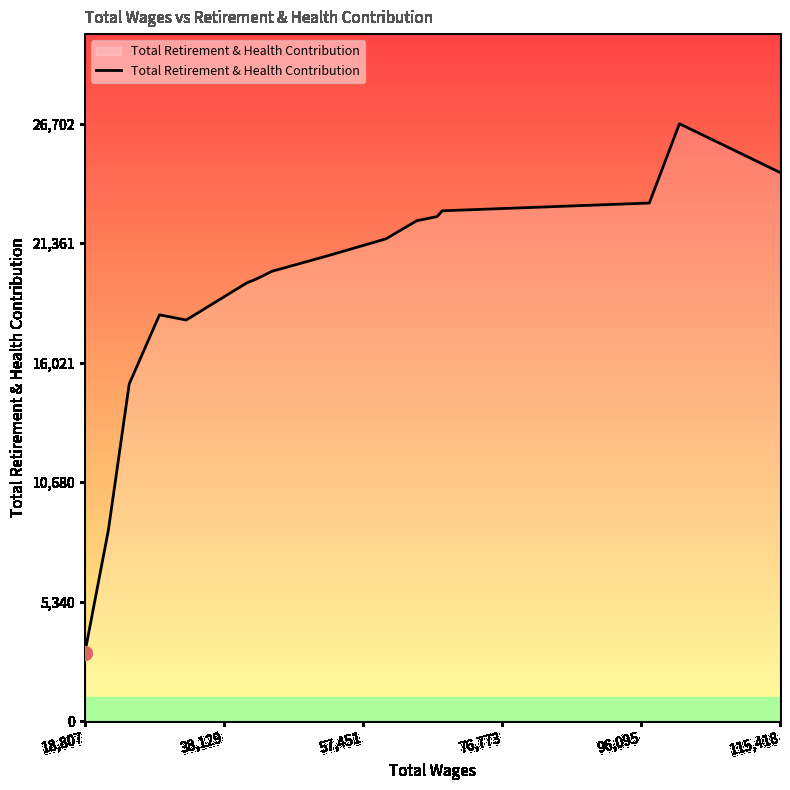

What is the greatest value displayed?

26702